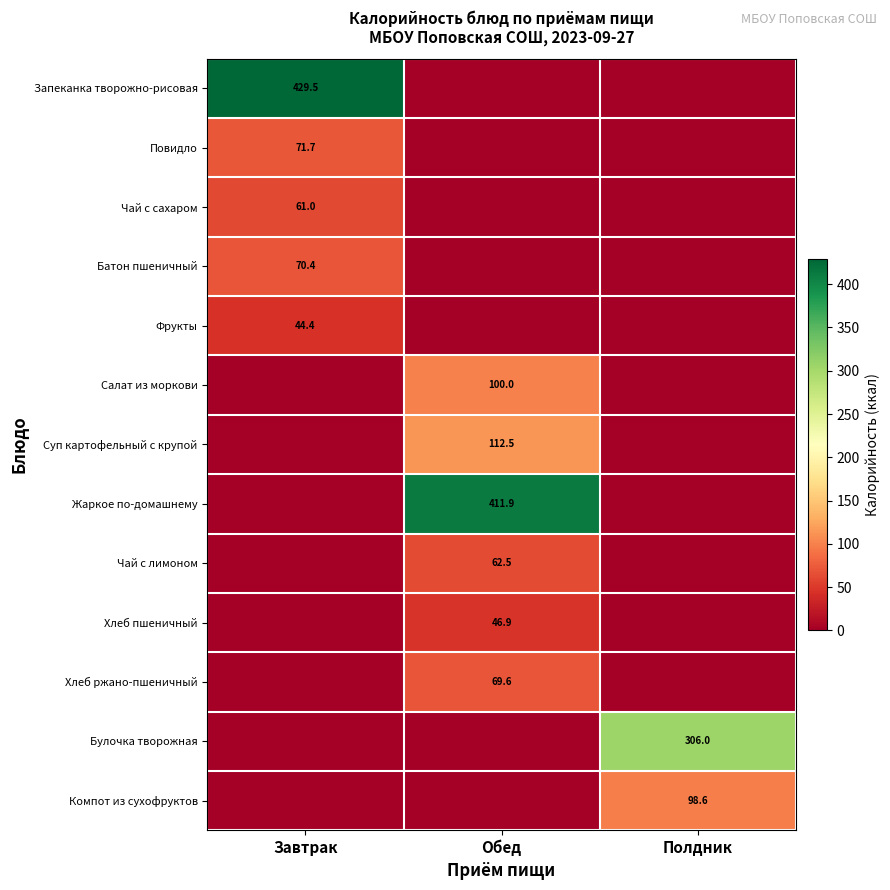

True or false: Чай с лимоном has a value of 40.4 at Обед.

False